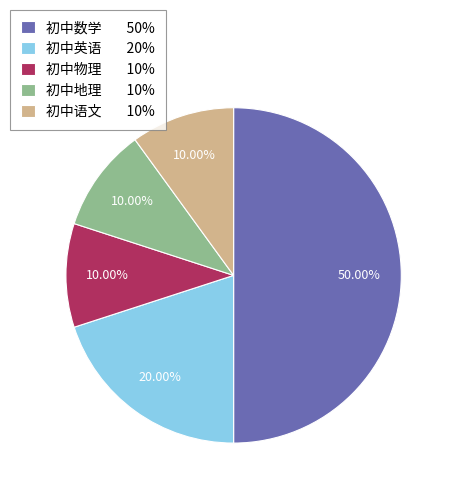

What is the ratio of the value at 初中语文 10% to the value at 初中地理 10%?

1.0